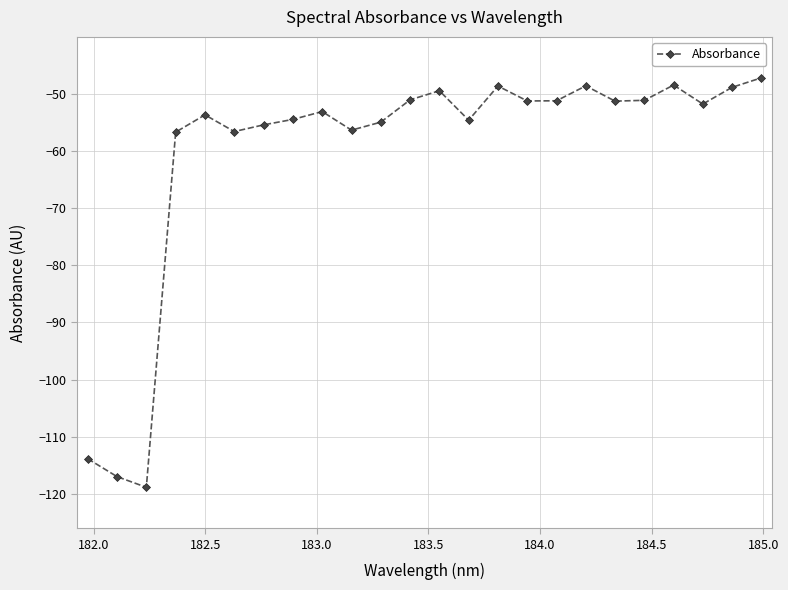

What is the greatest value displayed?

-47.2